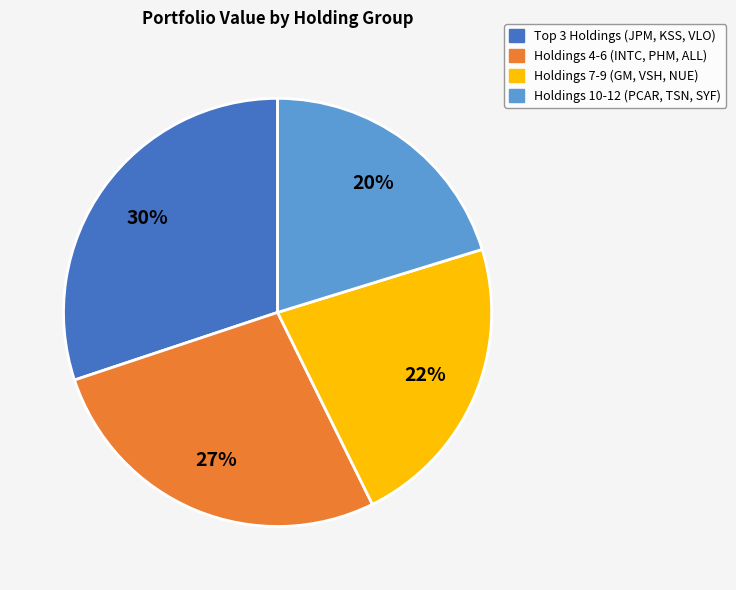

To the nearest percent, what is the average slice percentage?

25%